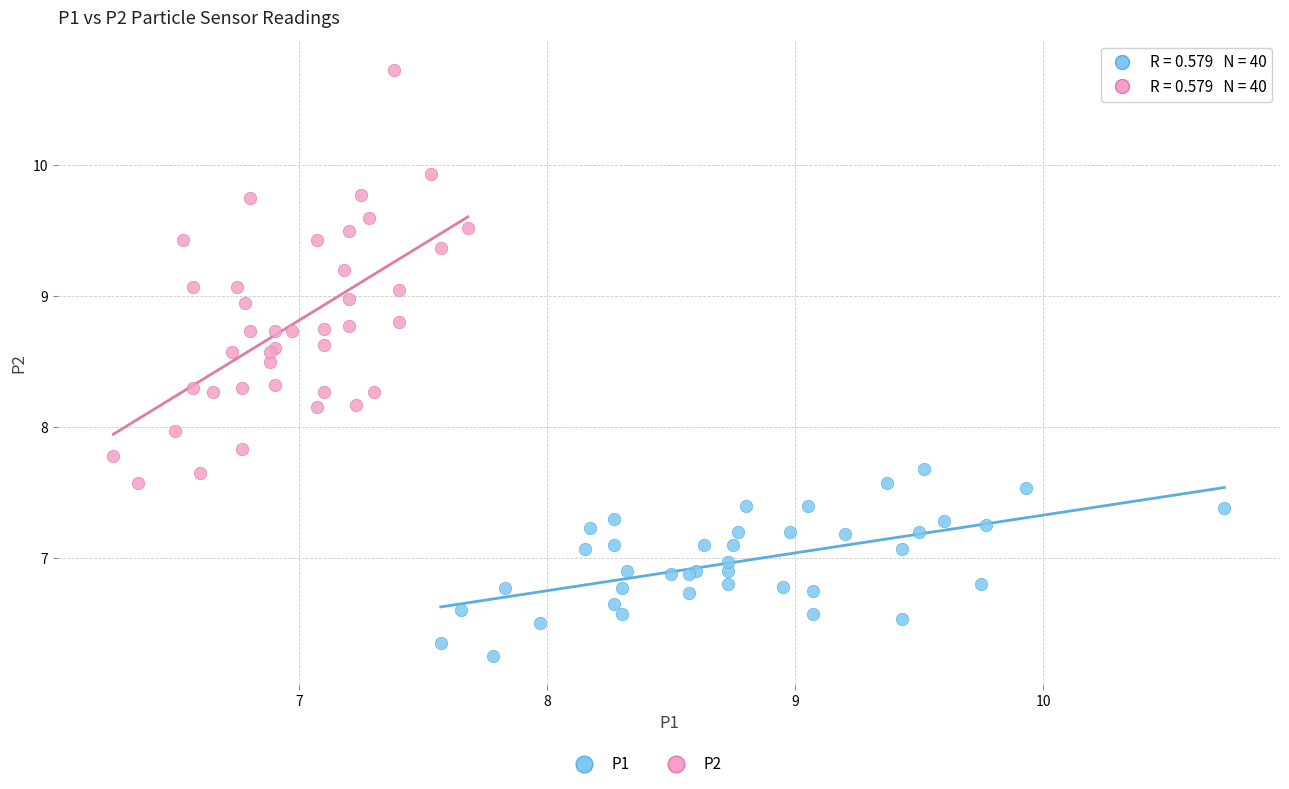

Which series contains the lowest Y value?

P1